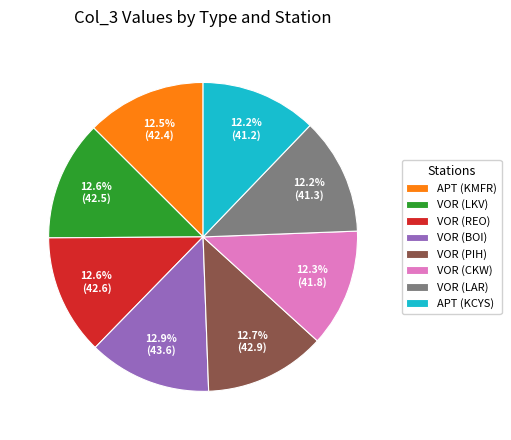

To the nearest percent, what portion does APT (KCYS) represent?

12%